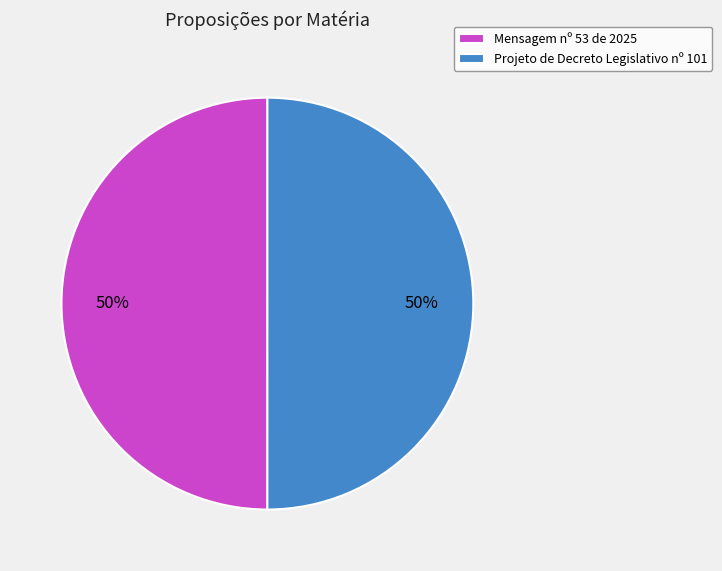

Do Projeto de Decreto Legislativo nº 101 and Mensagem nº 53 de 2025 together represent more than half of the pie?

Yes